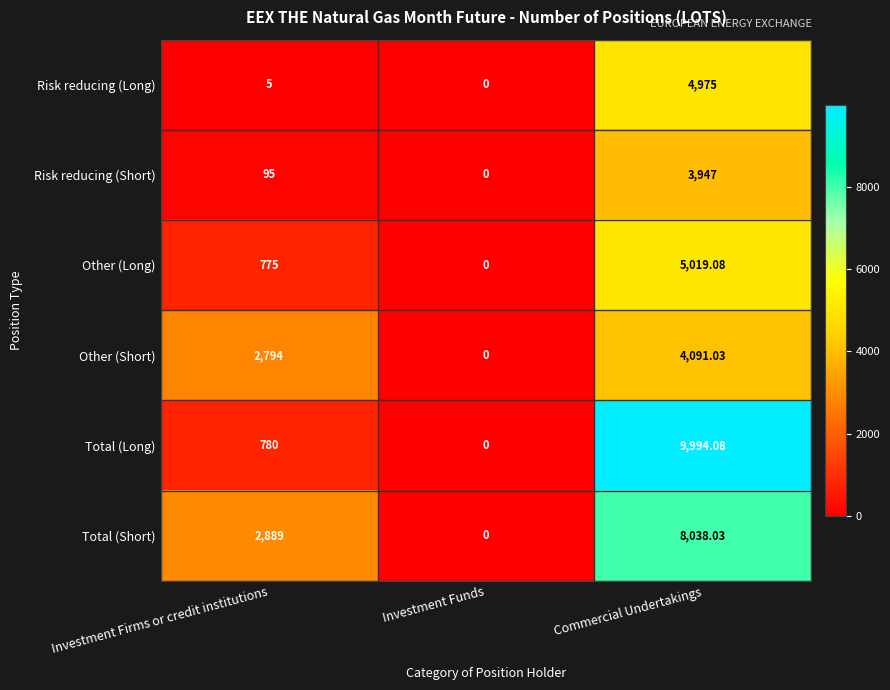

Where is Other (Short) nearest to the value 2045?

Investment Firms or credit institutions